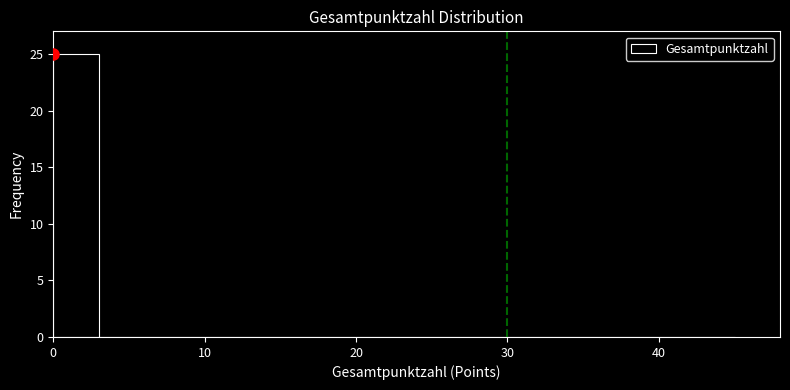

Read against the x-axis, roughly where is the centre of the tallest bar?

2